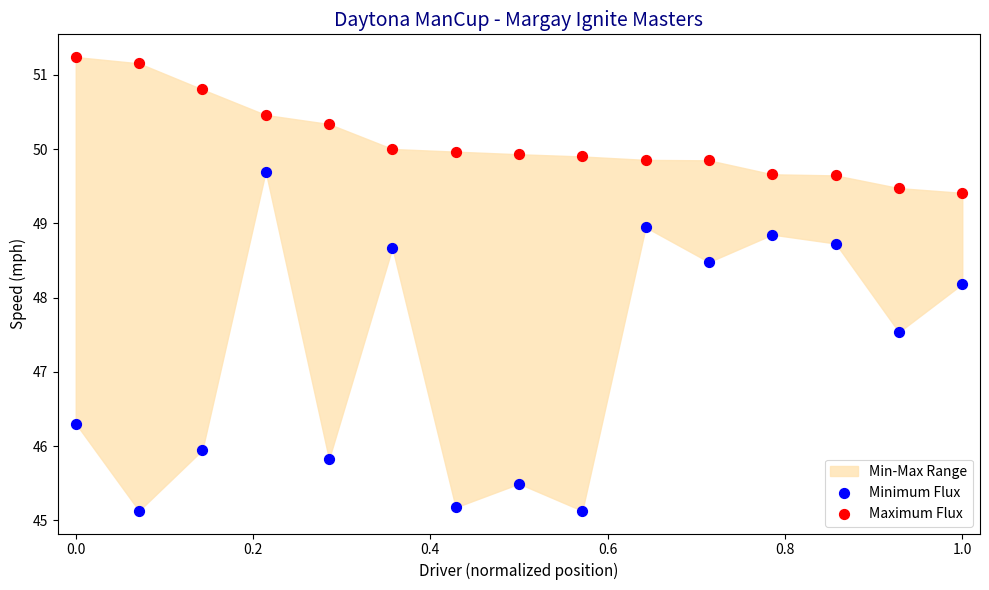

Which series has the widest spread of Y values?

Minimum Flux